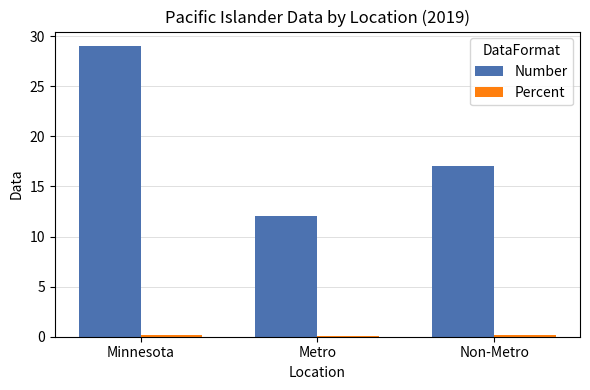

What is the highest value of the Number series?

29.0